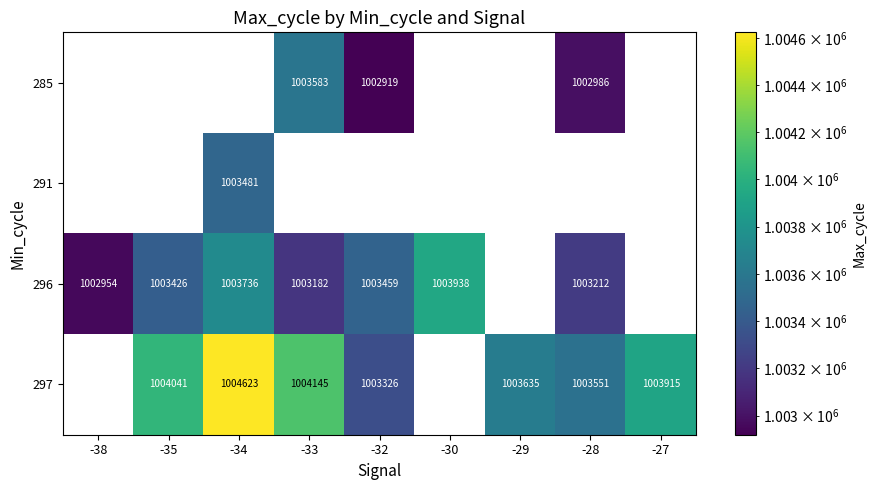

True or false: 285 has a value of 526584 at -28.

False